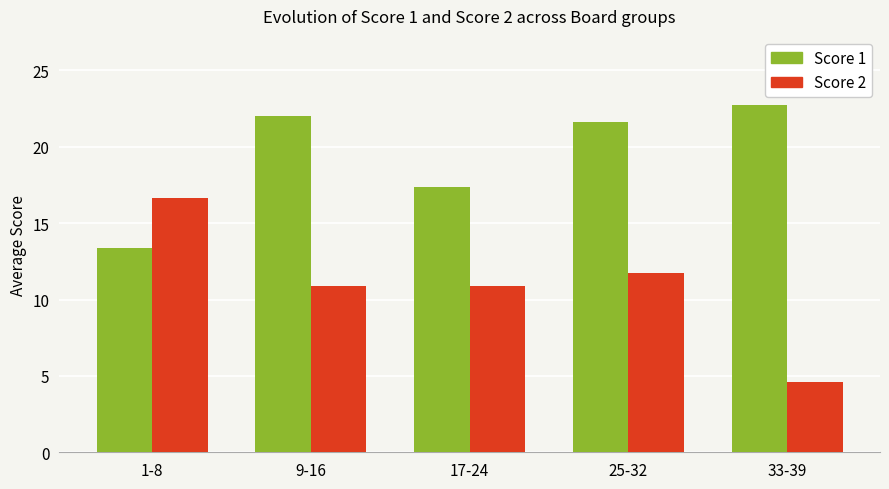

At which category is the sum across all series the highest?

25-32